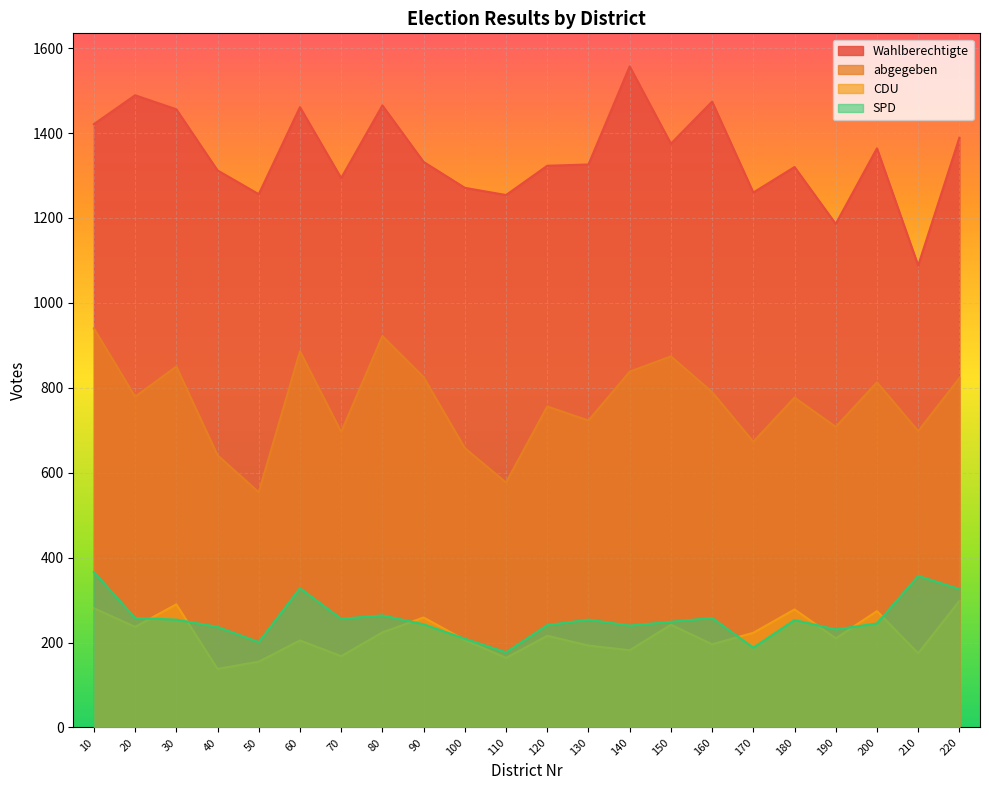

What is the sum of all Wahlberechtigte values?

29673